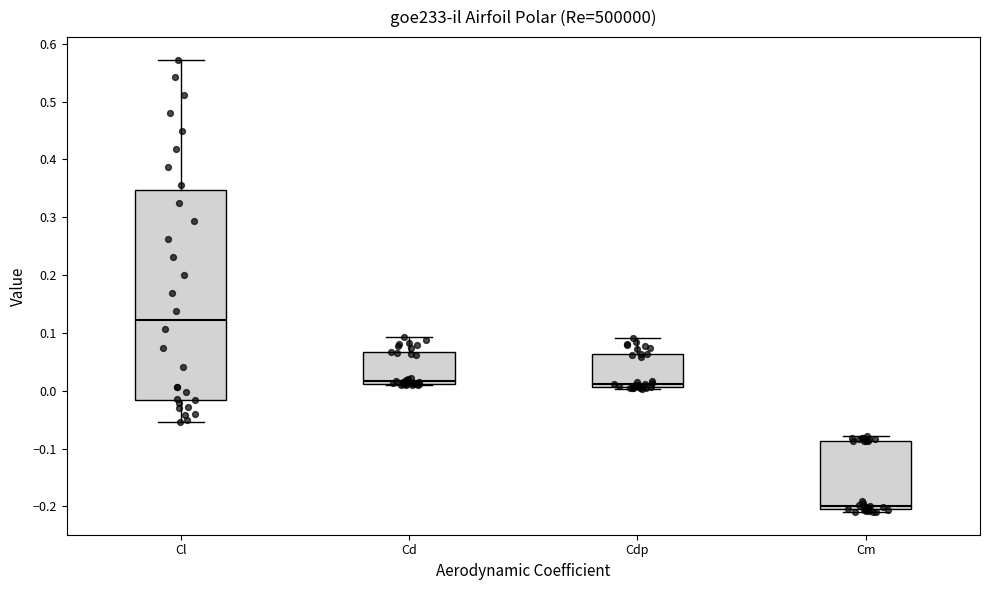

Reading left to right, read every box against the y-axis: the position of its median line, the range the box covers, and the ends of its whiskers. The values are not printed on the chart, so give them approximately, as read against the axis.

Cl: median 0.12, box -0.02 to 0.35, whiskers -0.05 to 0.57
Cd: median 0.02, box 0.01 to 0.07, whiskers 0.01 to 0.09
Cdp: median 0.01 (just above the box's lower edge), box 0.01 to 0.06, whiskers 0.00 to 0.09
Cm: median -0.20, box -0.21 to -0.09, whiskers -0.21 (just below the box's lower edge) to -0.08